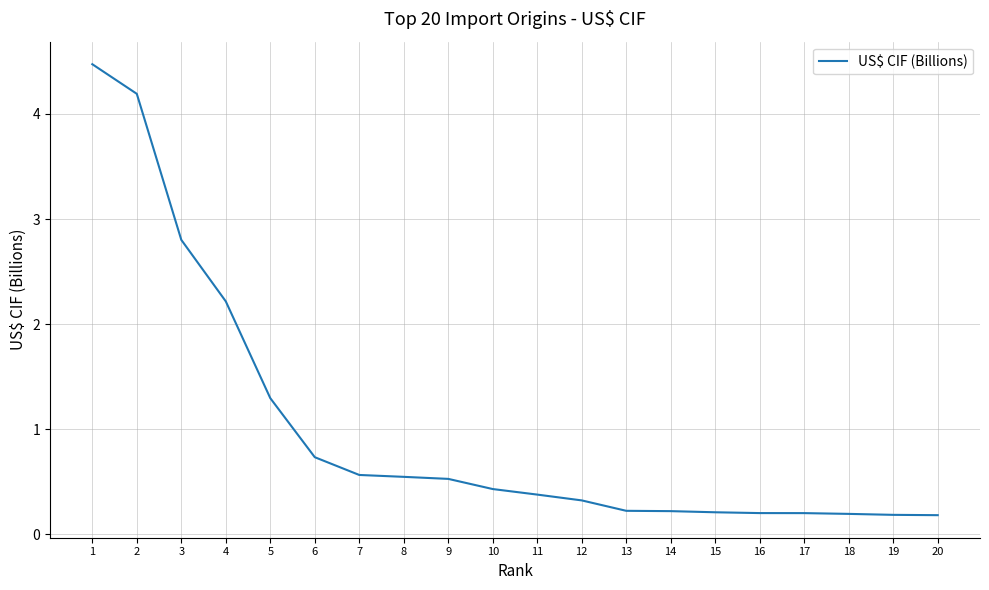

Between 19 and 7, which is larger?

7